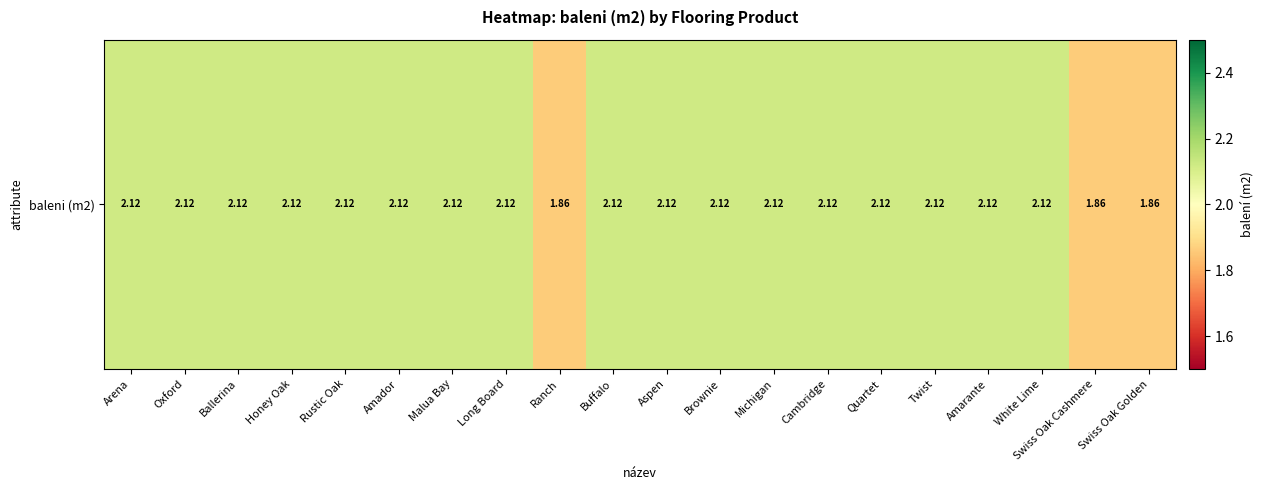

Where is the data nearest to the value 1?

Ranch